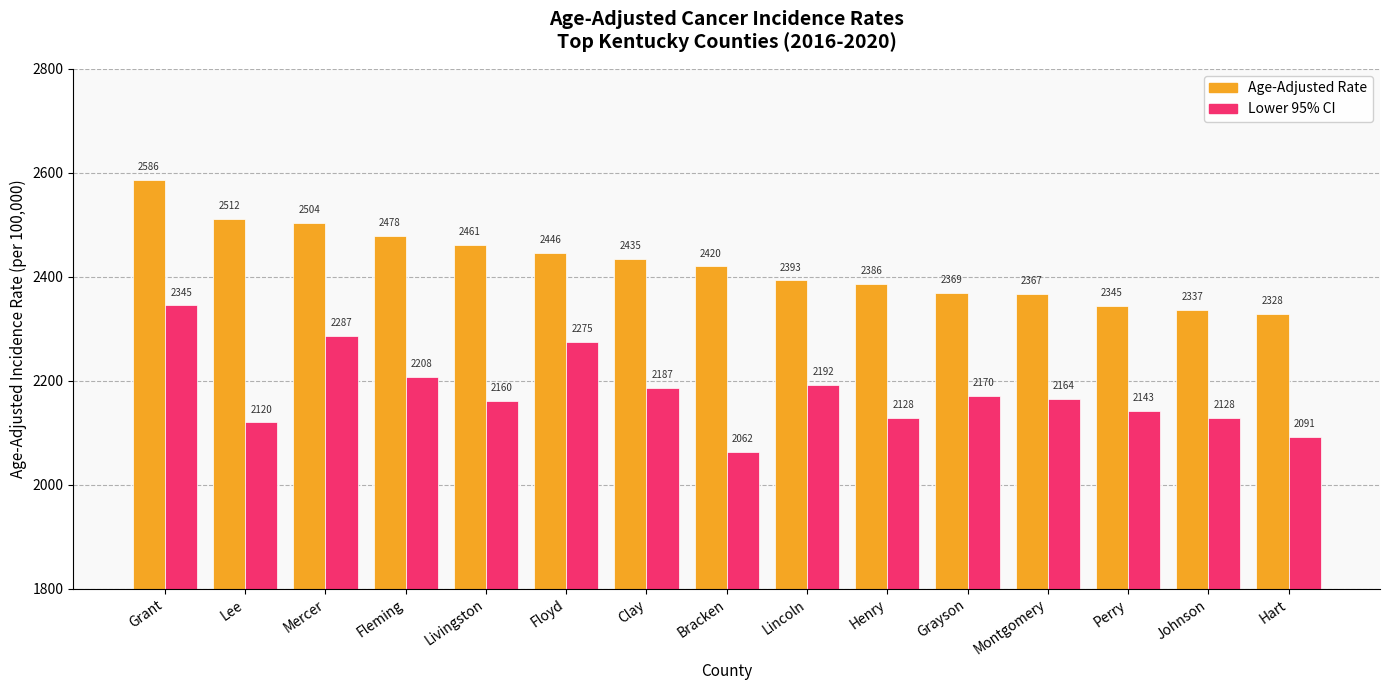

True or false: Lower 95% CI has a value of 2128.2 at Johnson.

True